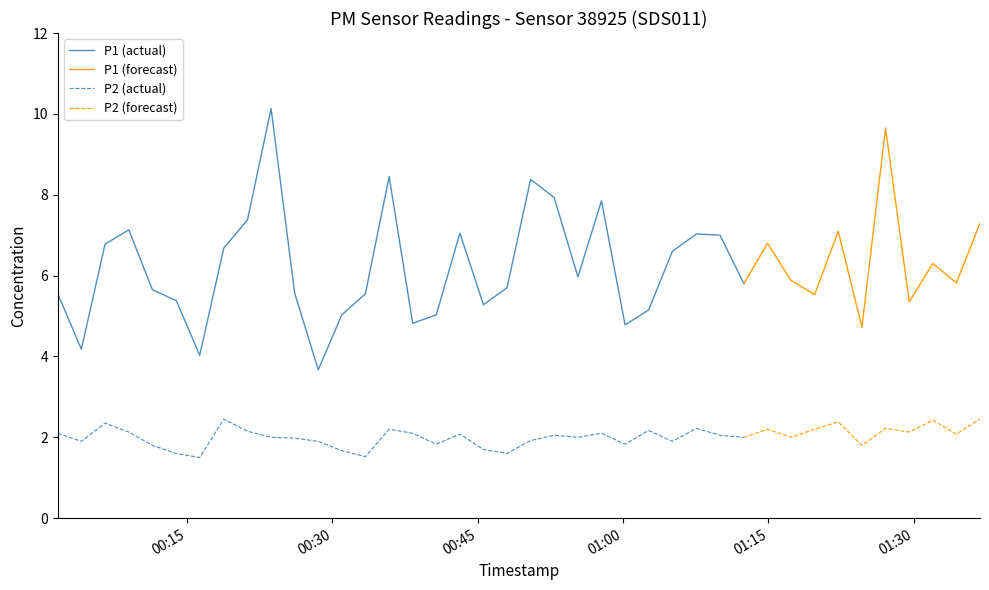

What is the difference between the maximum and minimum values in the P2 series?

1.0